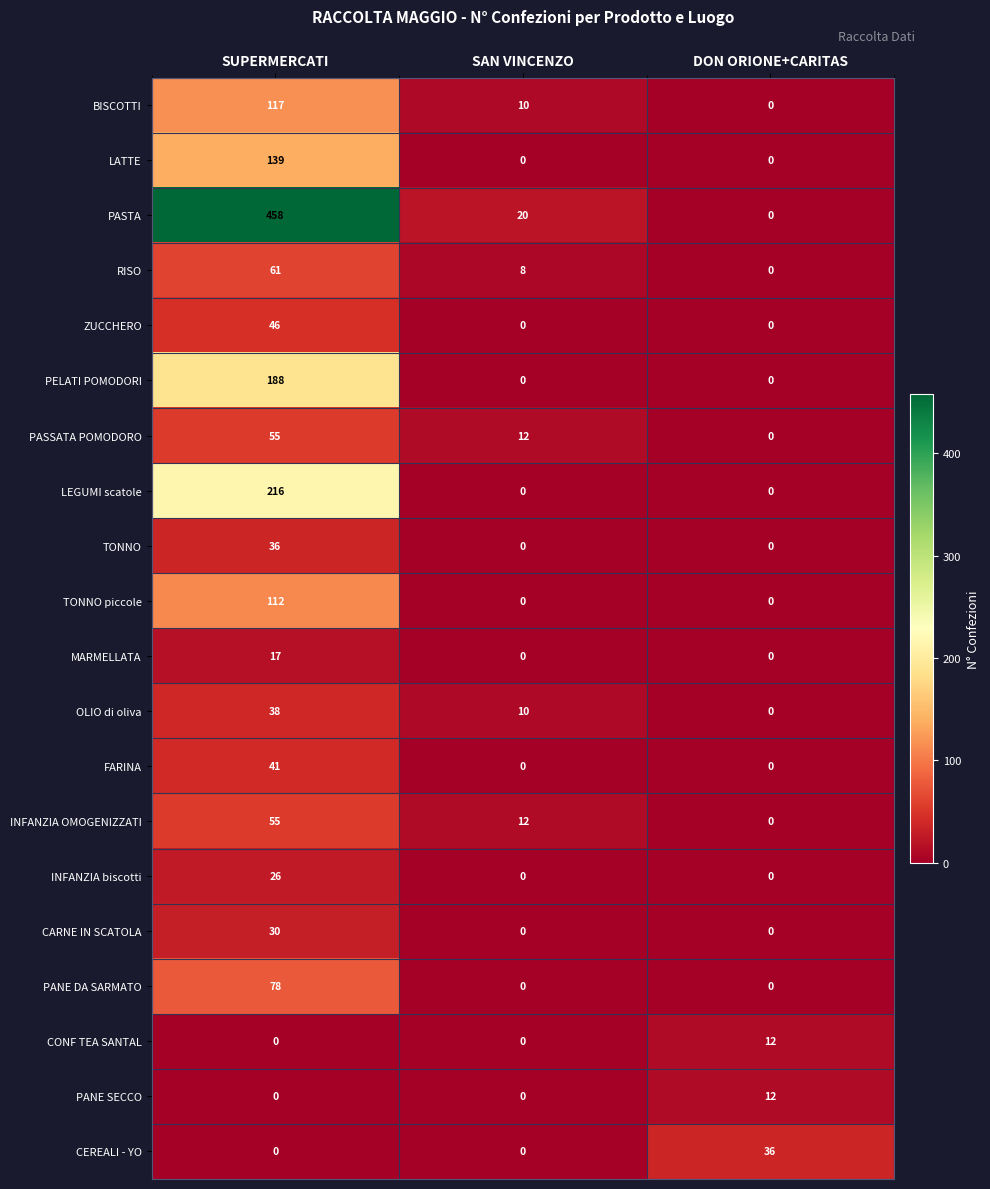

Count the TONNO piccole values in the range 0 to 112.

3